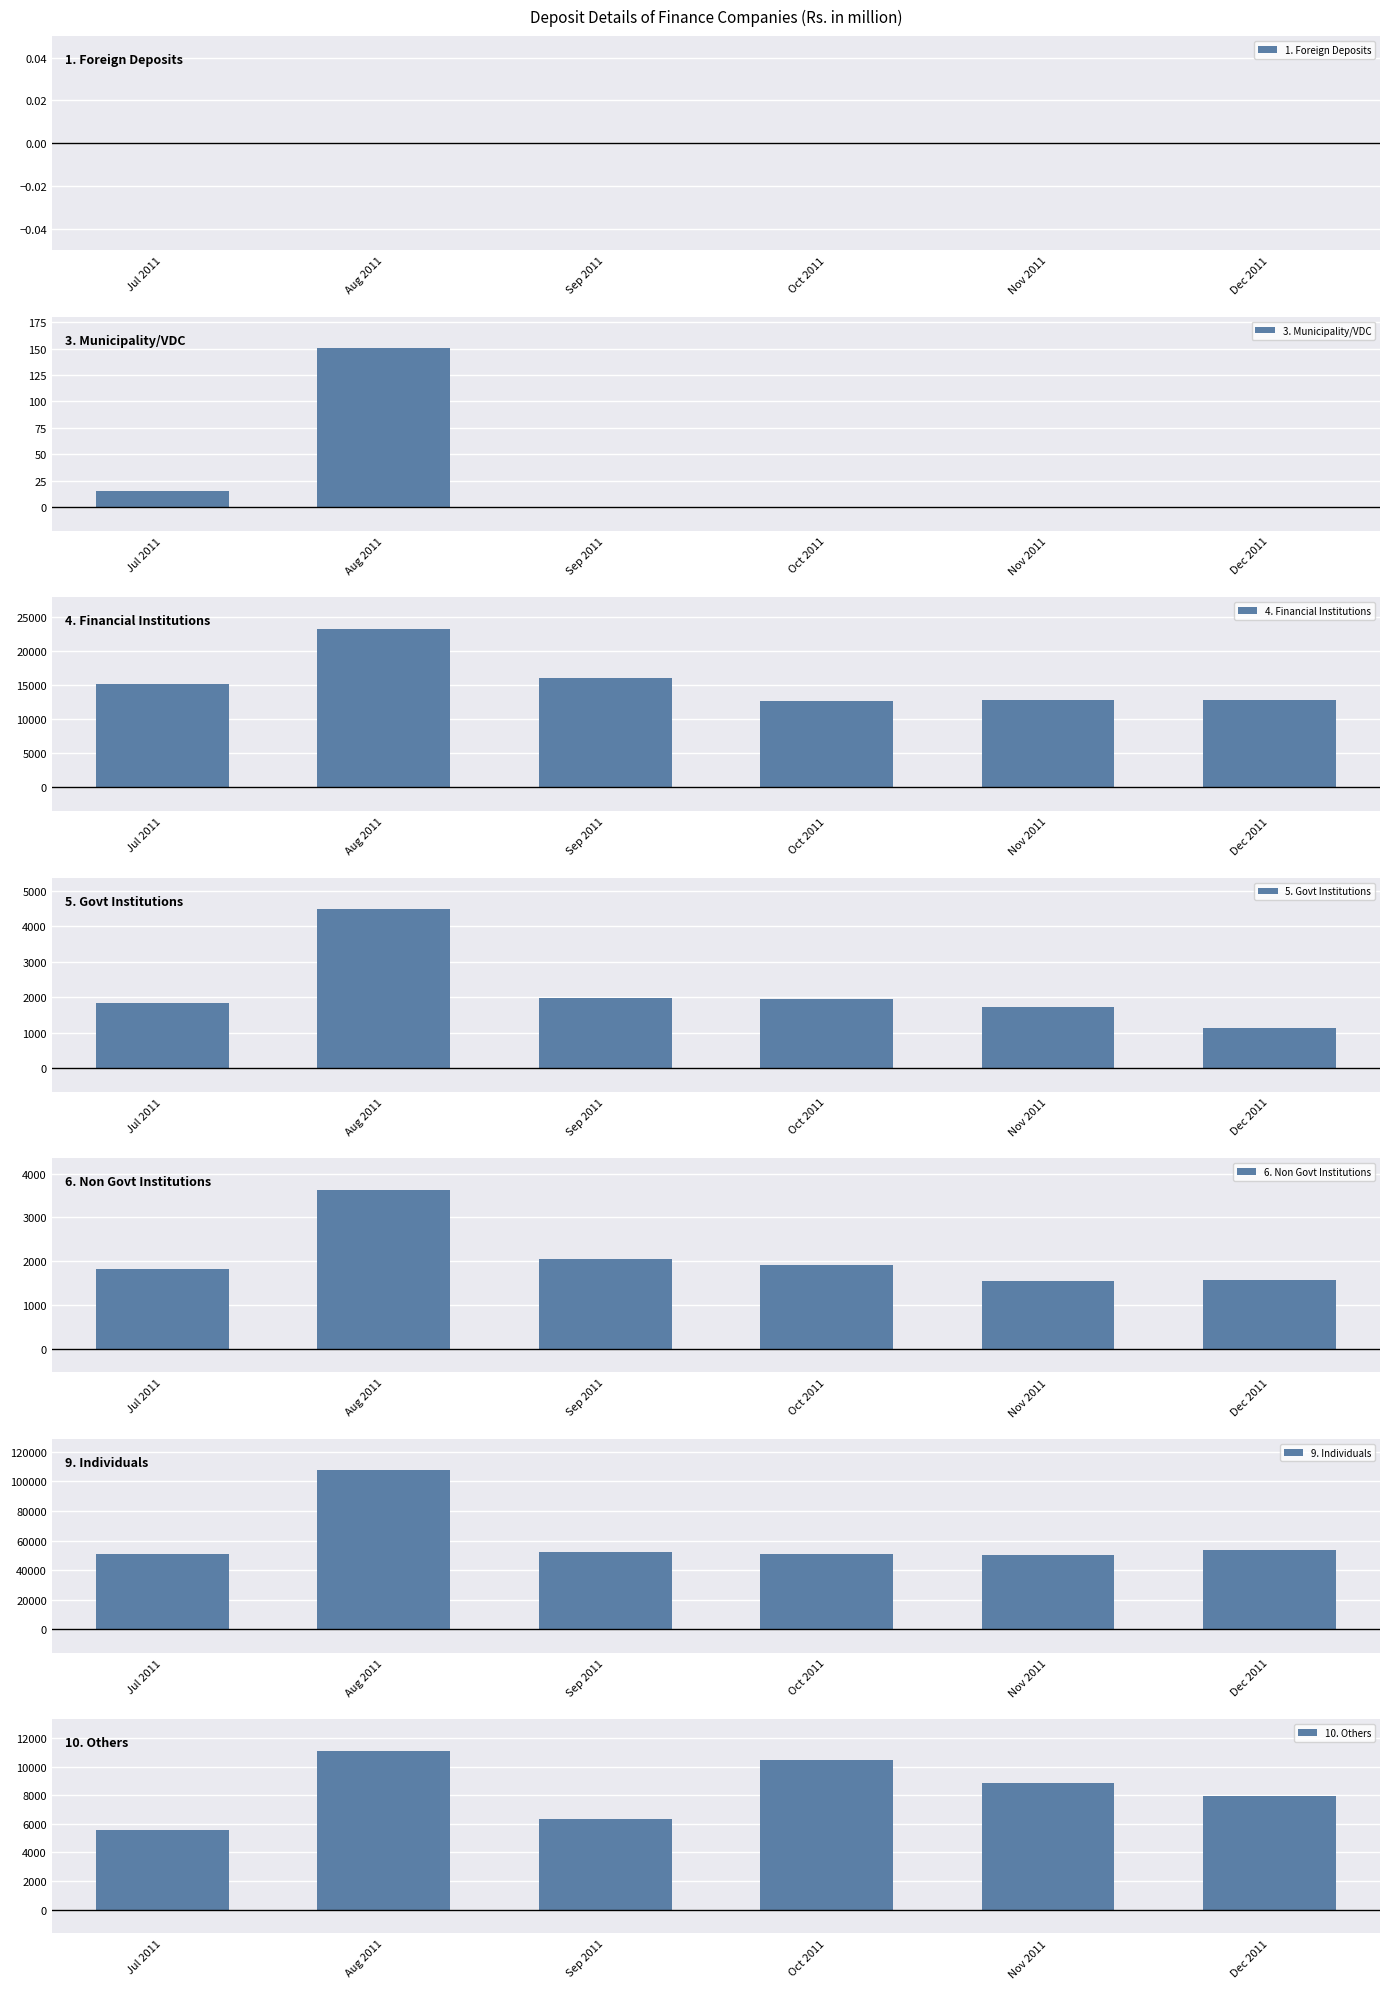

Which category has the highest value in the 4. Financial Institutions series?

Aug 2011